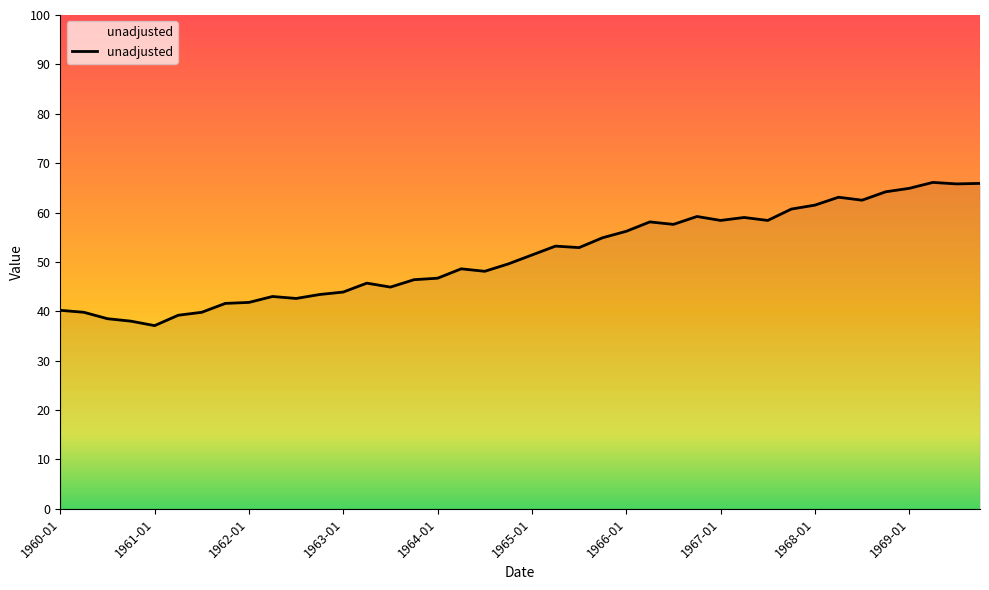

What is the minimum value shown in the chart?

37.1